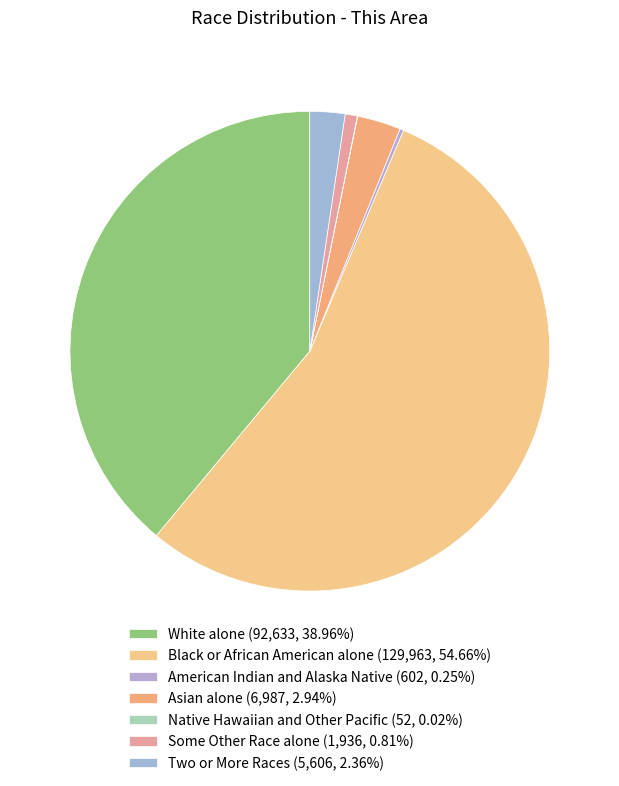

Approximately how many times larger is the value at American Indian and Alaska Native compared to Native Hawaiian and Other Pacific?

11.6